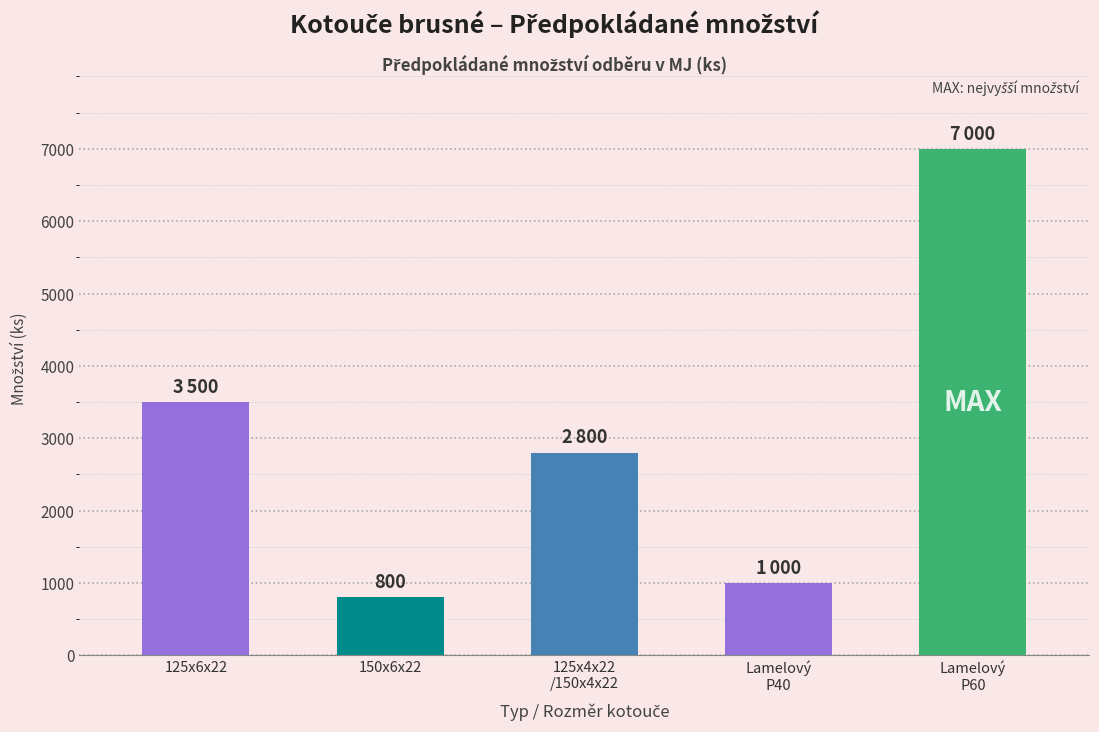

What is the label of the 2nd bar from the right?

Lamelový
P40